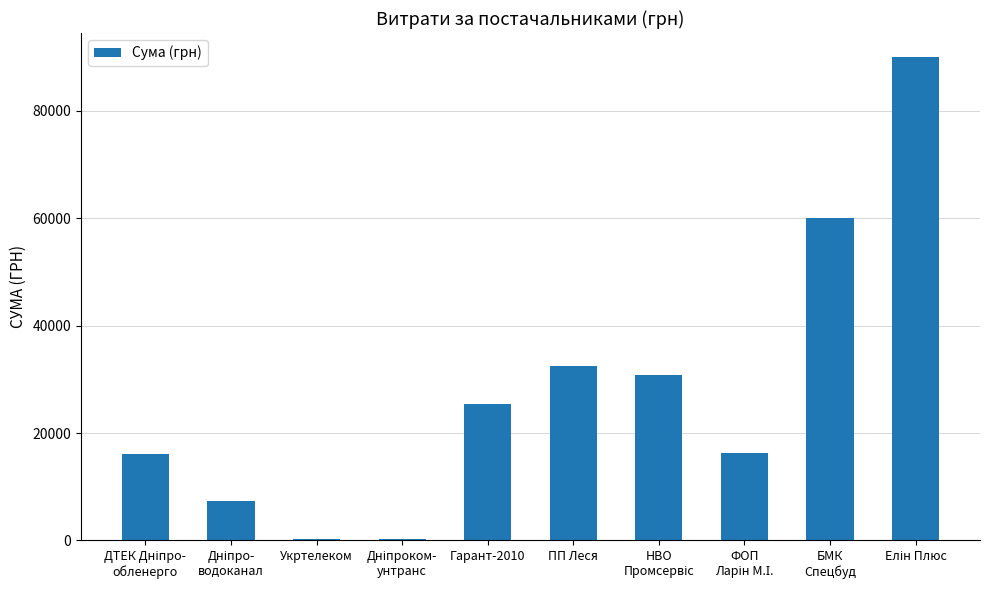

What is the label of the 5th bar from the right?

ПП Леся